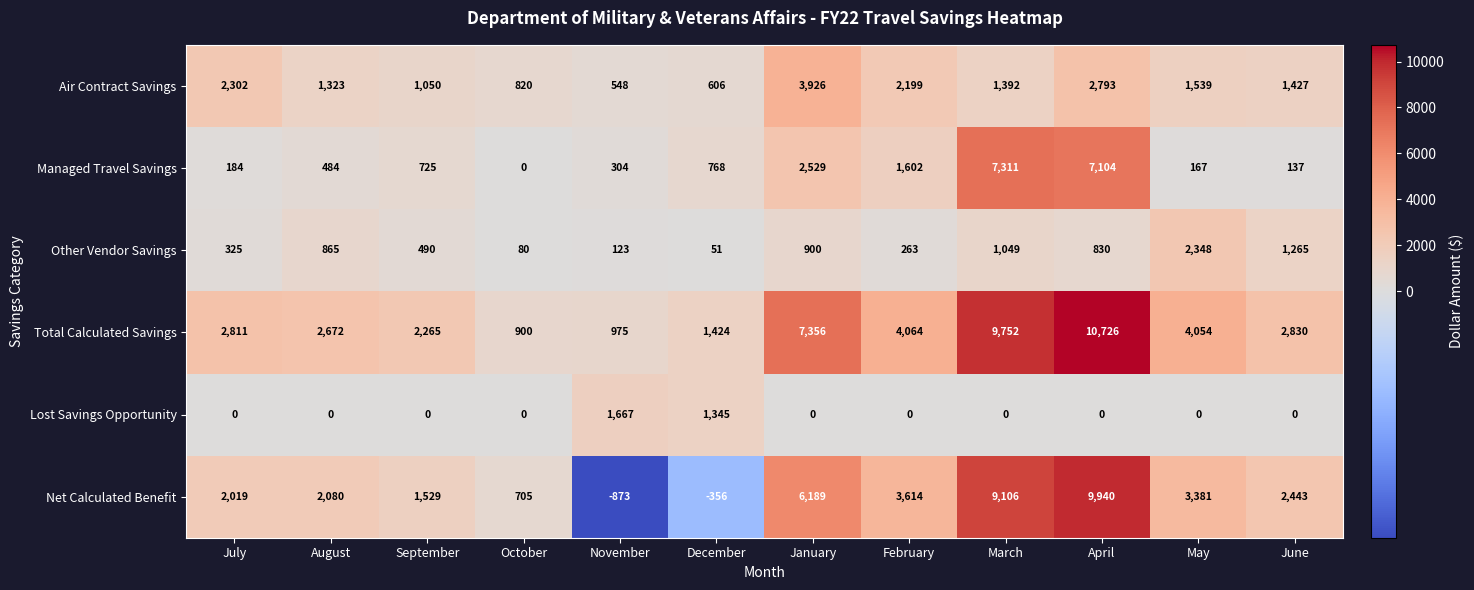

At which label does Net Calculated Benefit first exceed 2443?

January